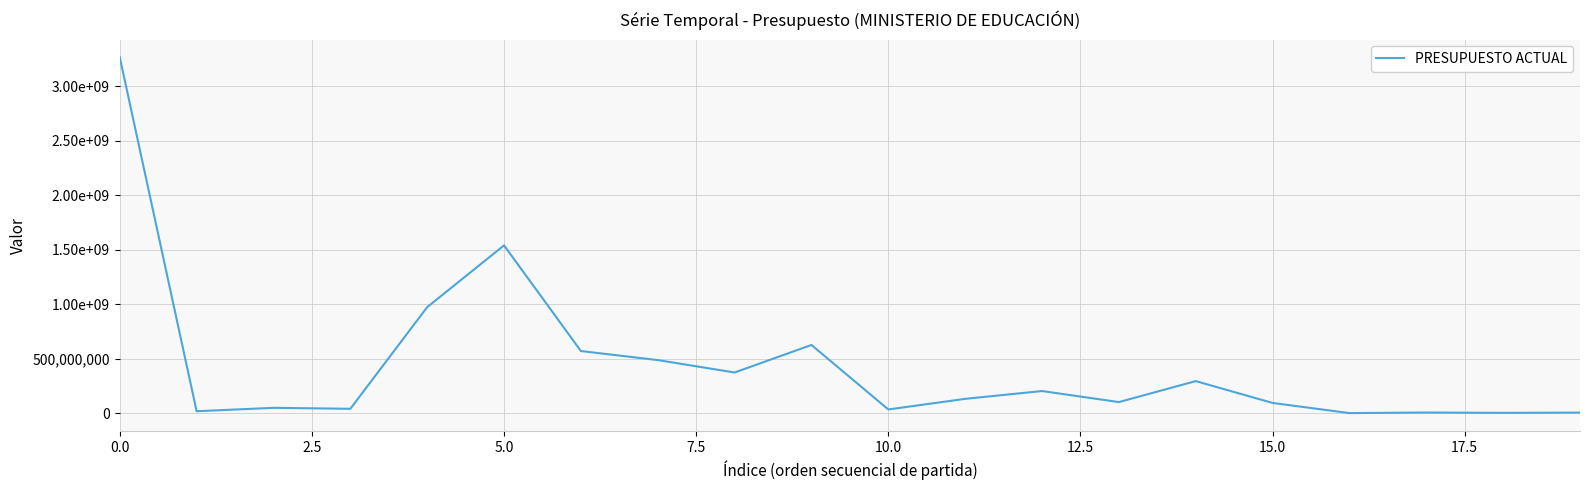

Reading right to left, transcribe all the data shown in this chart.

5000000	2520000	5680000	342936	93674210	294242412	101511063	203022132	131217740	33837022	625984902	373324343	487430759	570265590	1540507412	973643977	39937838	48830929	17439440	3267857462